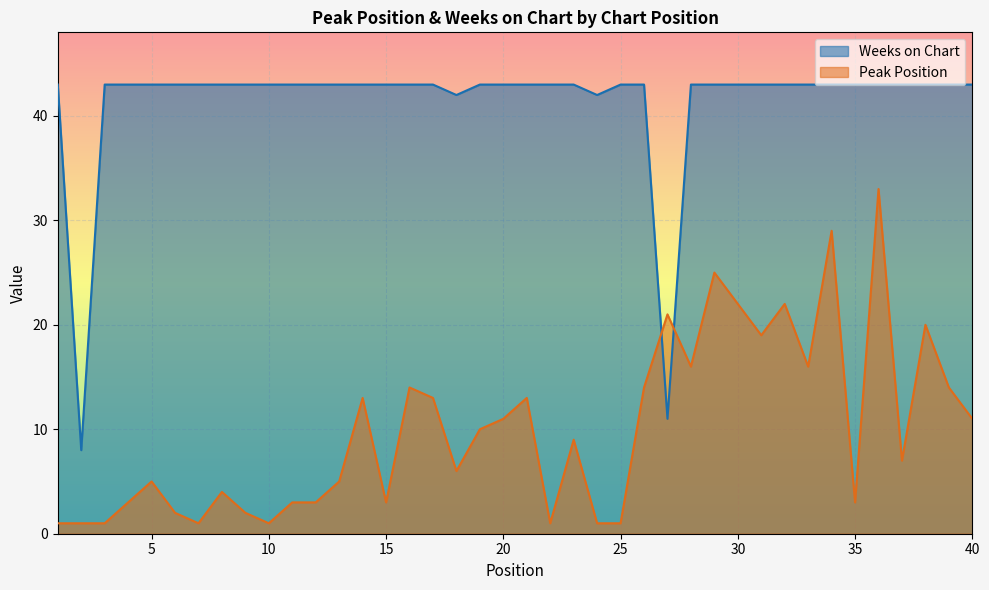

What is the difference between the highest and lowest values at 36?

10